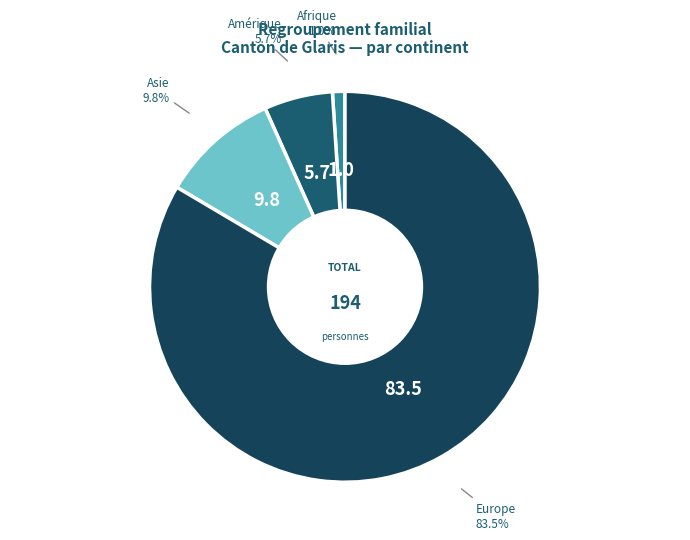

Combined, what portion of the pie is Asie and Europe?

93.3%